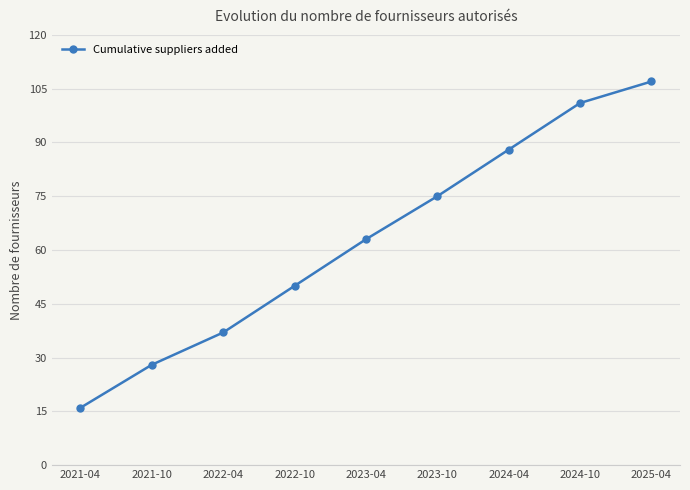

What is the value of the 5th point from the left?

63